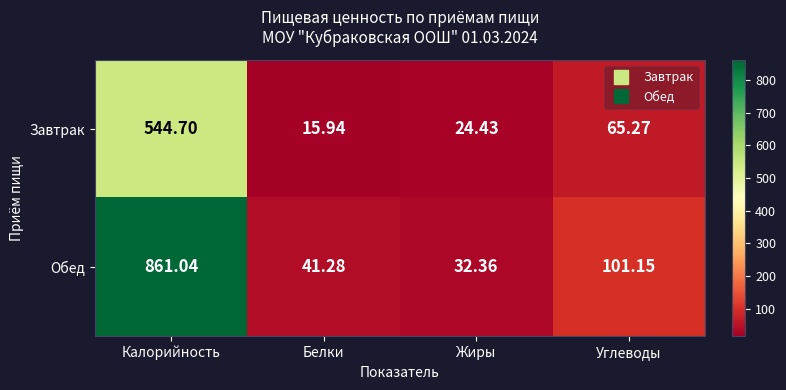

At which category is the sum across all series the highest?

Калорийность